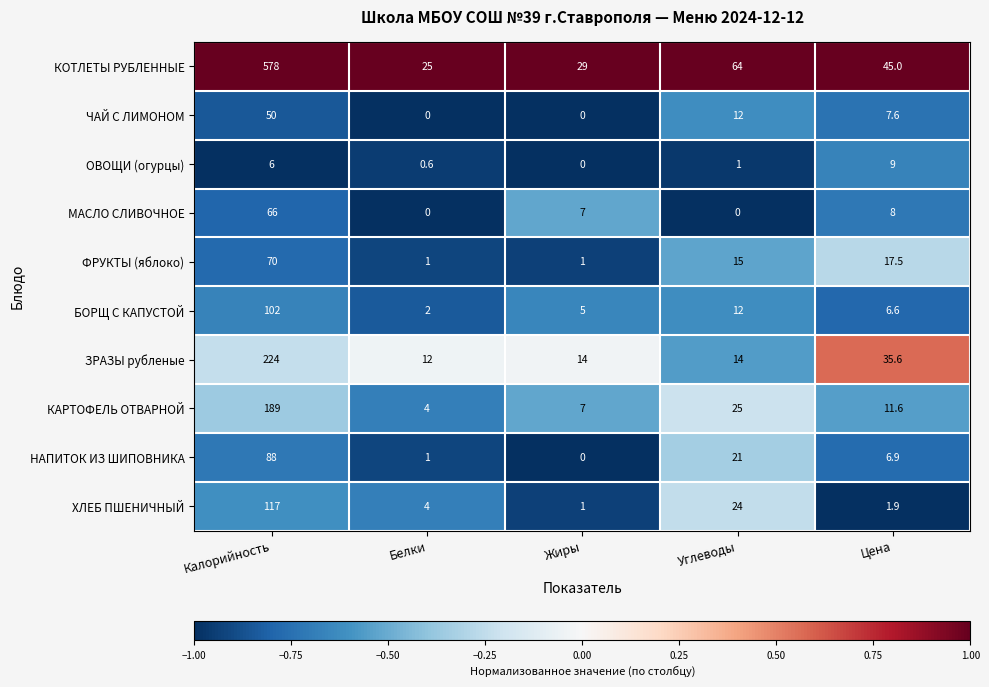

Rank the categories by НАПИТОК ИЗ ШИПОВНИКА value from lowest to highest.

Жиры, Белки, Цена, Углеводы, Калорийность